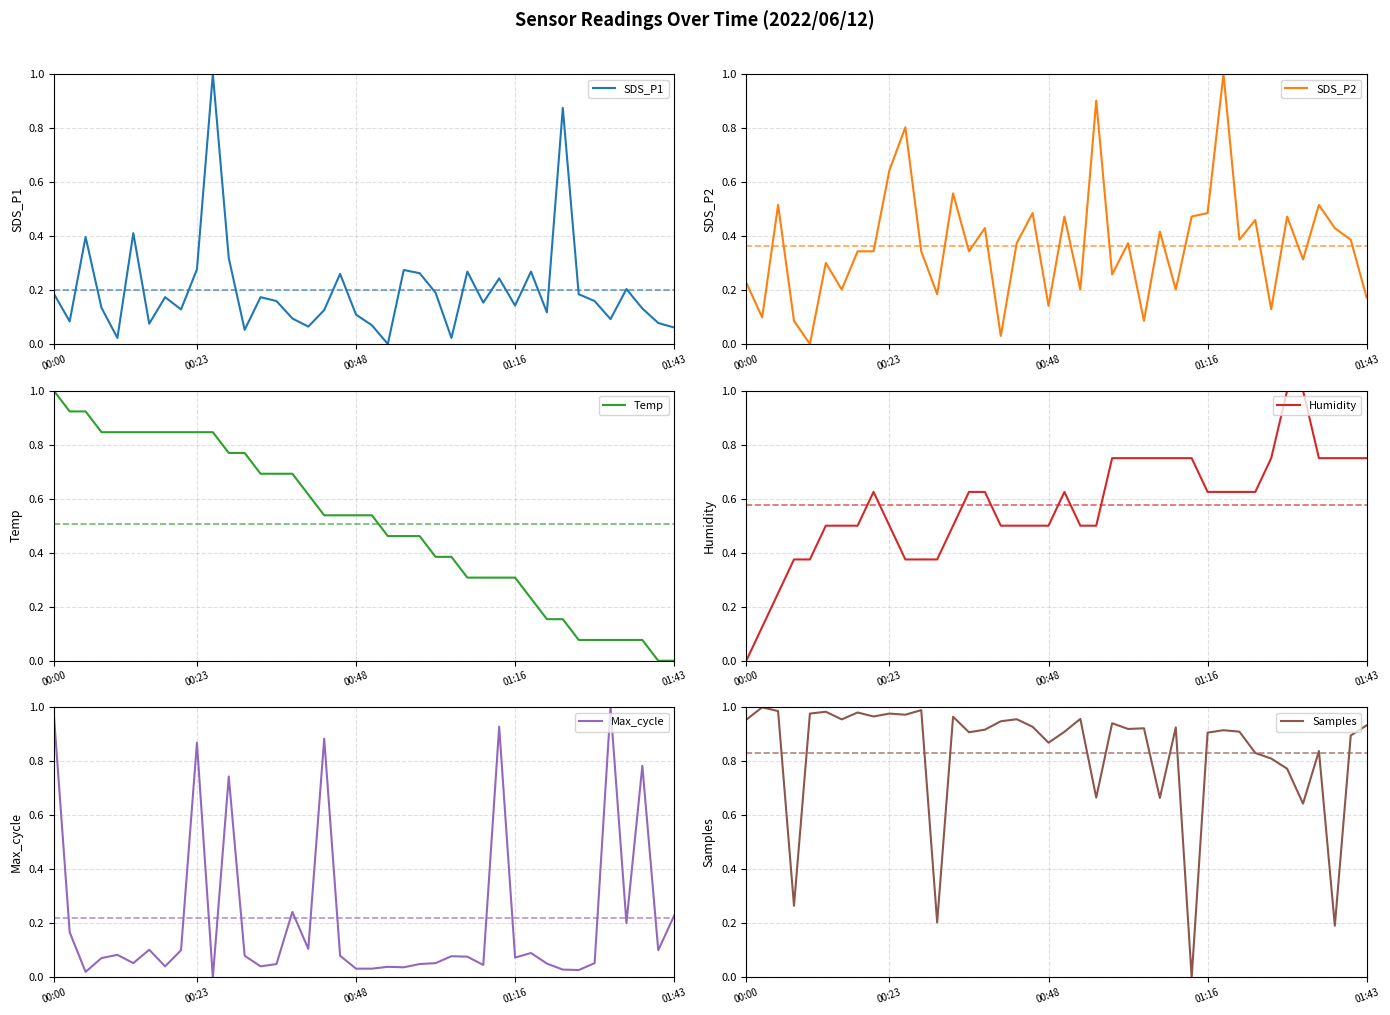

Is it true that SDS_P1 equals 0.2 at 36?

True